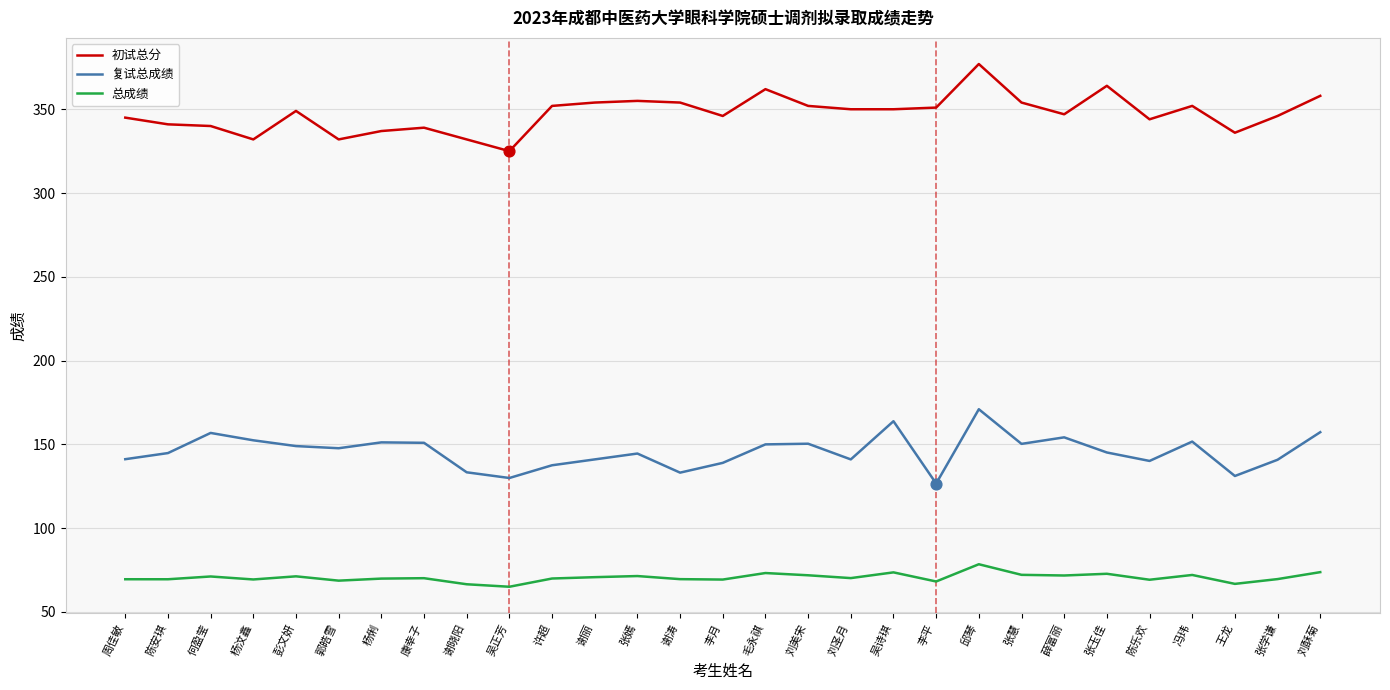

Is the value of 总成绩 at 谢晓阳 greater than the value of 复试总成绩 at 刘酥菊?

No